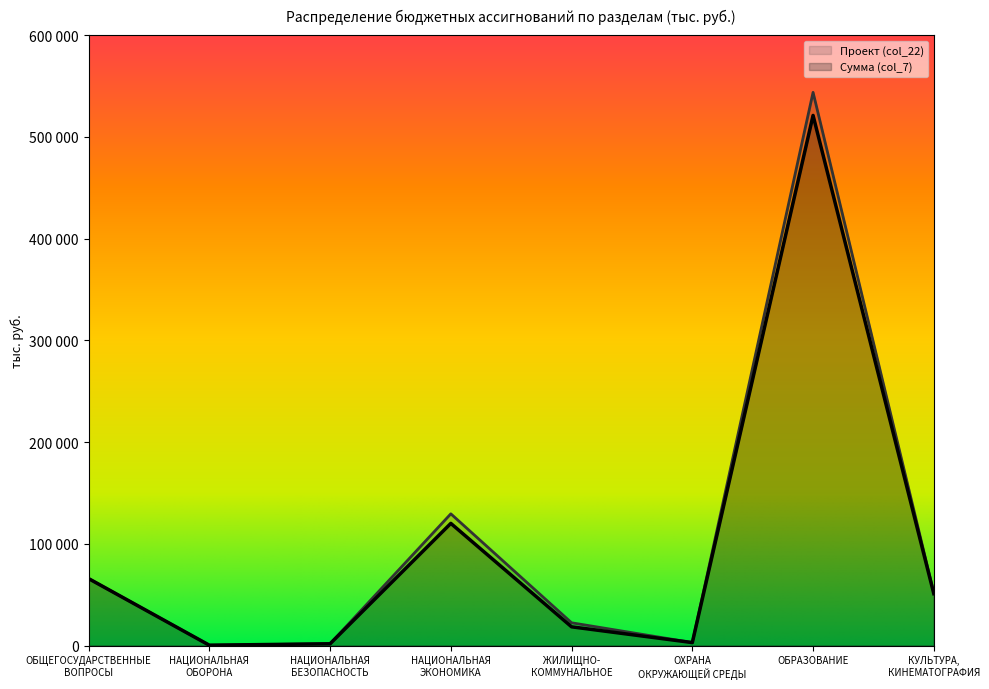

At which category is the sum across all series the highest?

ОБРАЗОВАНИЕ